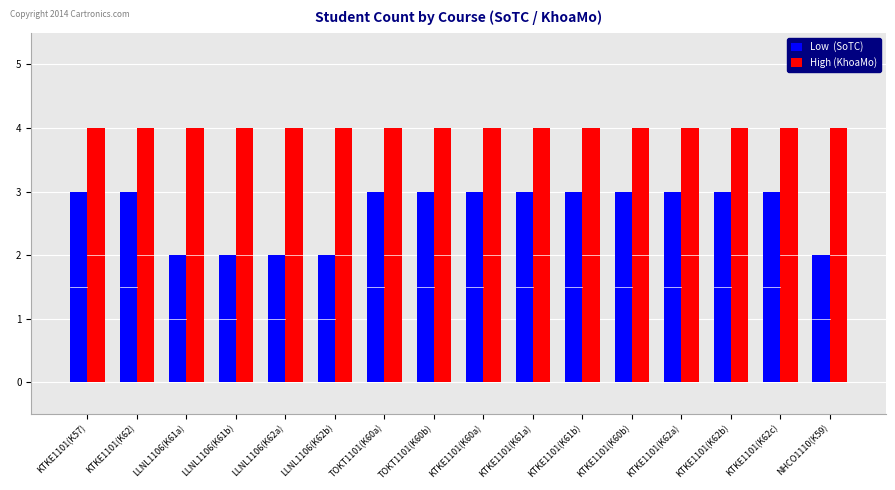

What is the maximum value shown in the chart?

4